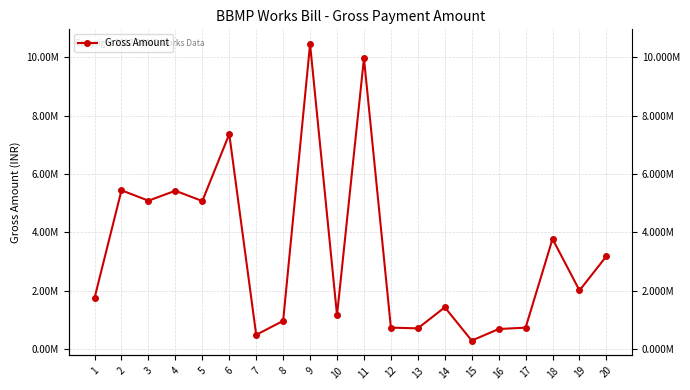

What is the value of the 1st point from the left?

1743016